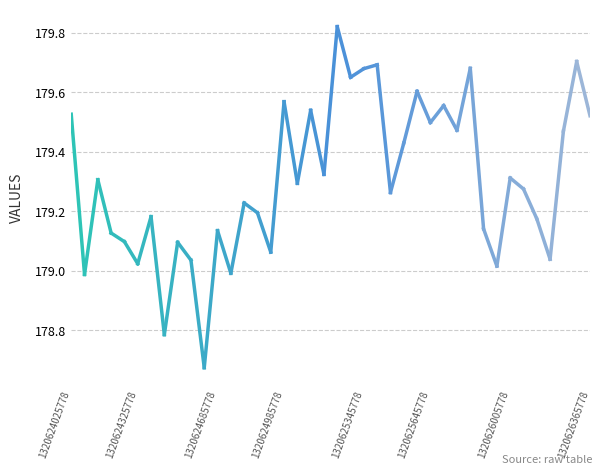

What is the greatest value displayed?

179.8